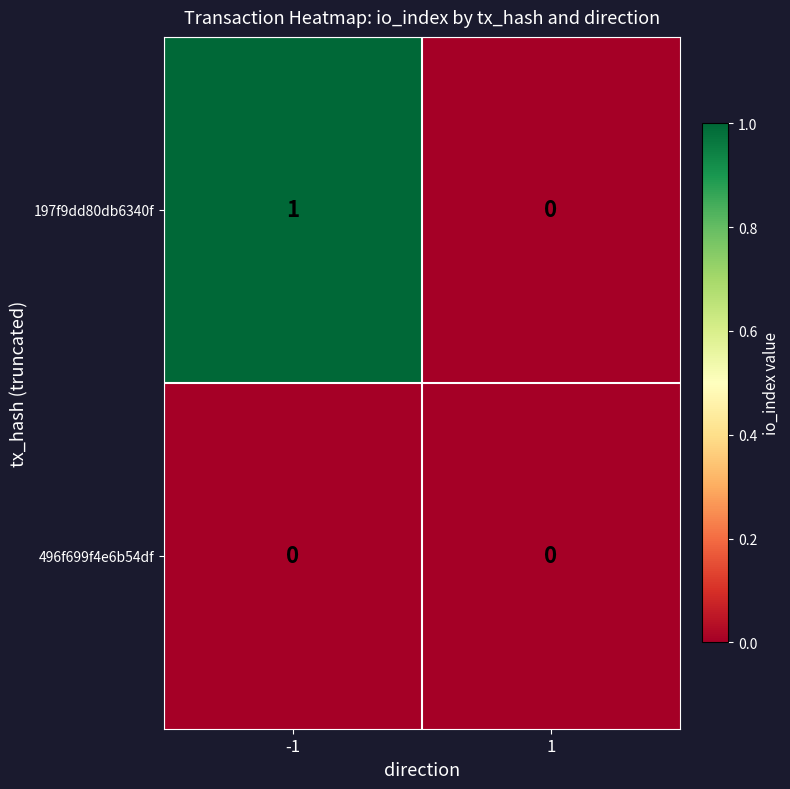

How many series are shown in this chart?

2